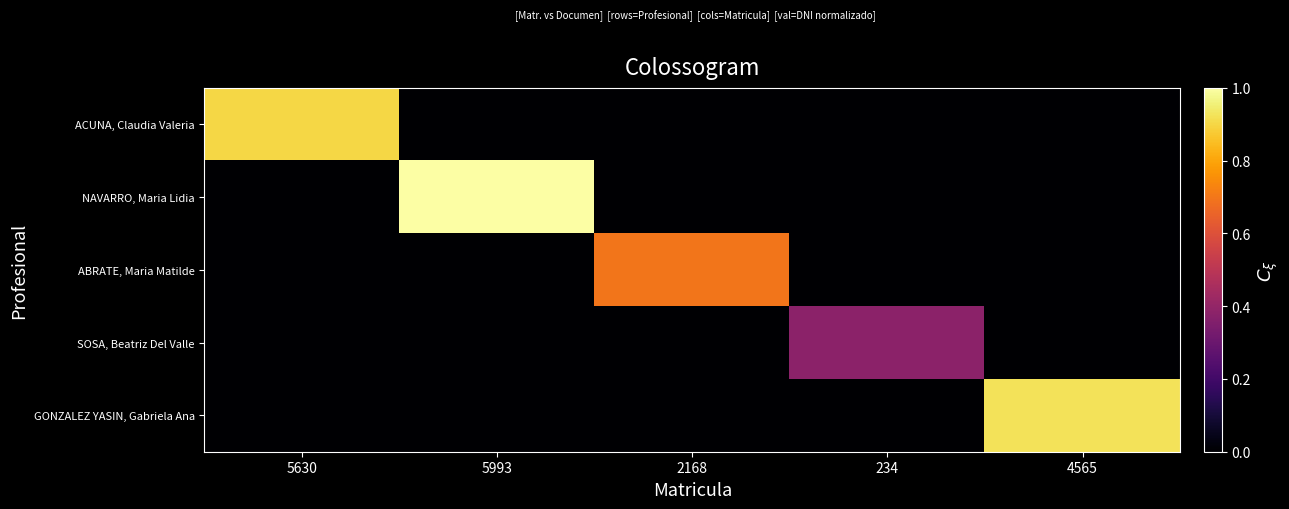

Which series has the largest total across all categories?

NAVARRO, Maria Lidia